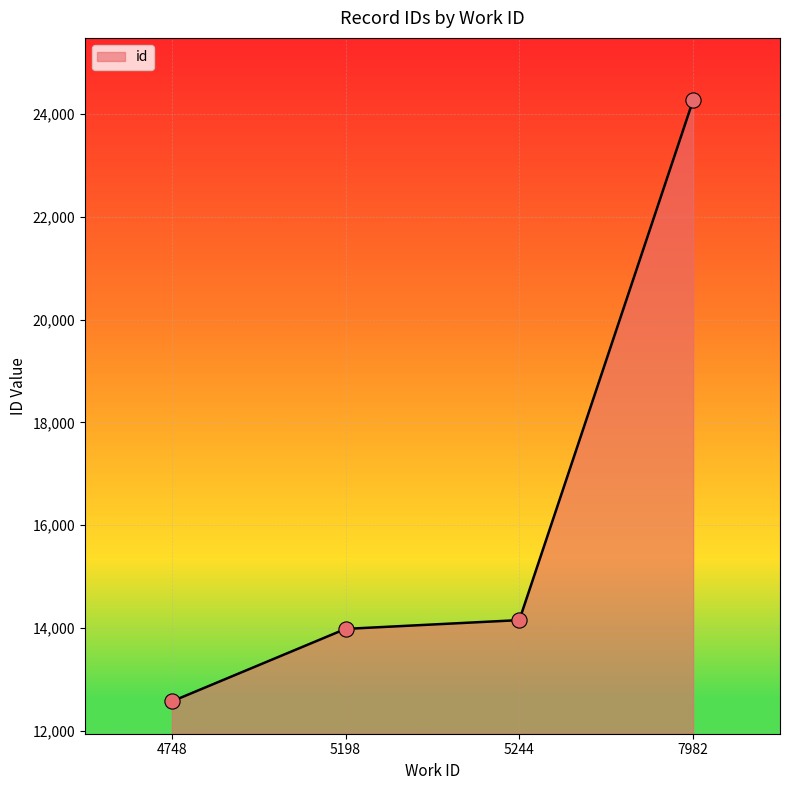

What is the change in value from 4748 to 5244?

+1582.5